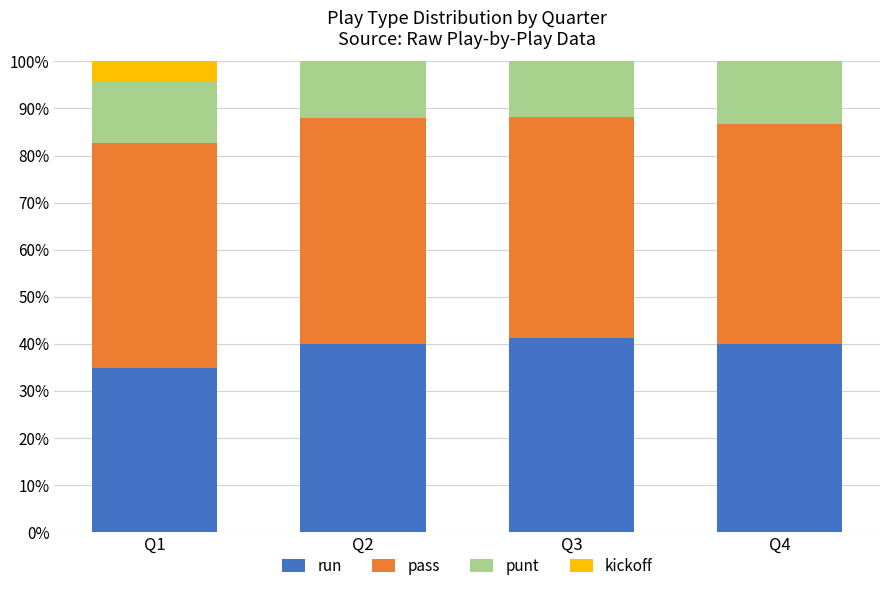

The value of run at Q2 is 56.0. True or false?

False